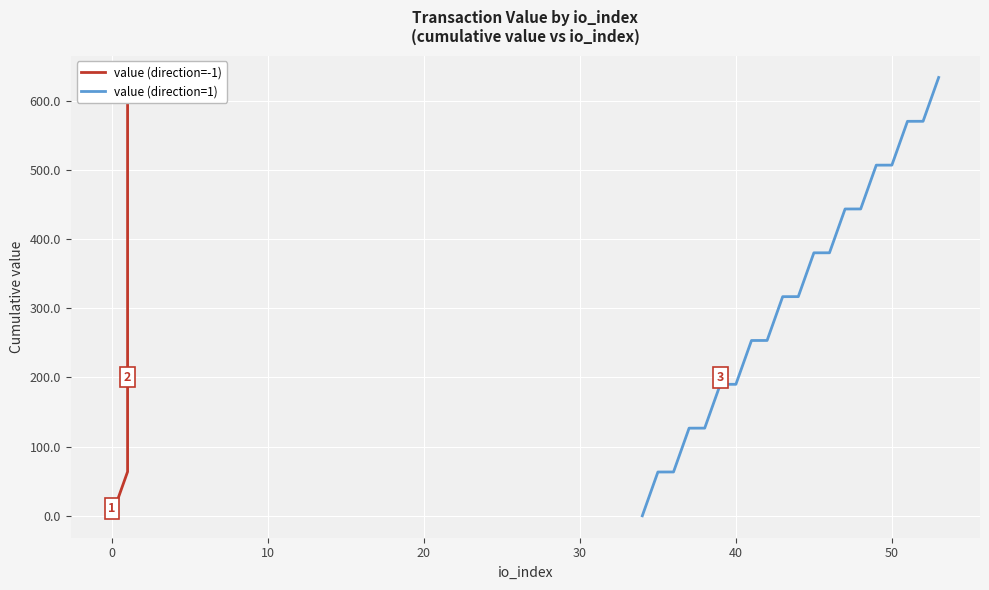

How many lines are shown in the chart?

2